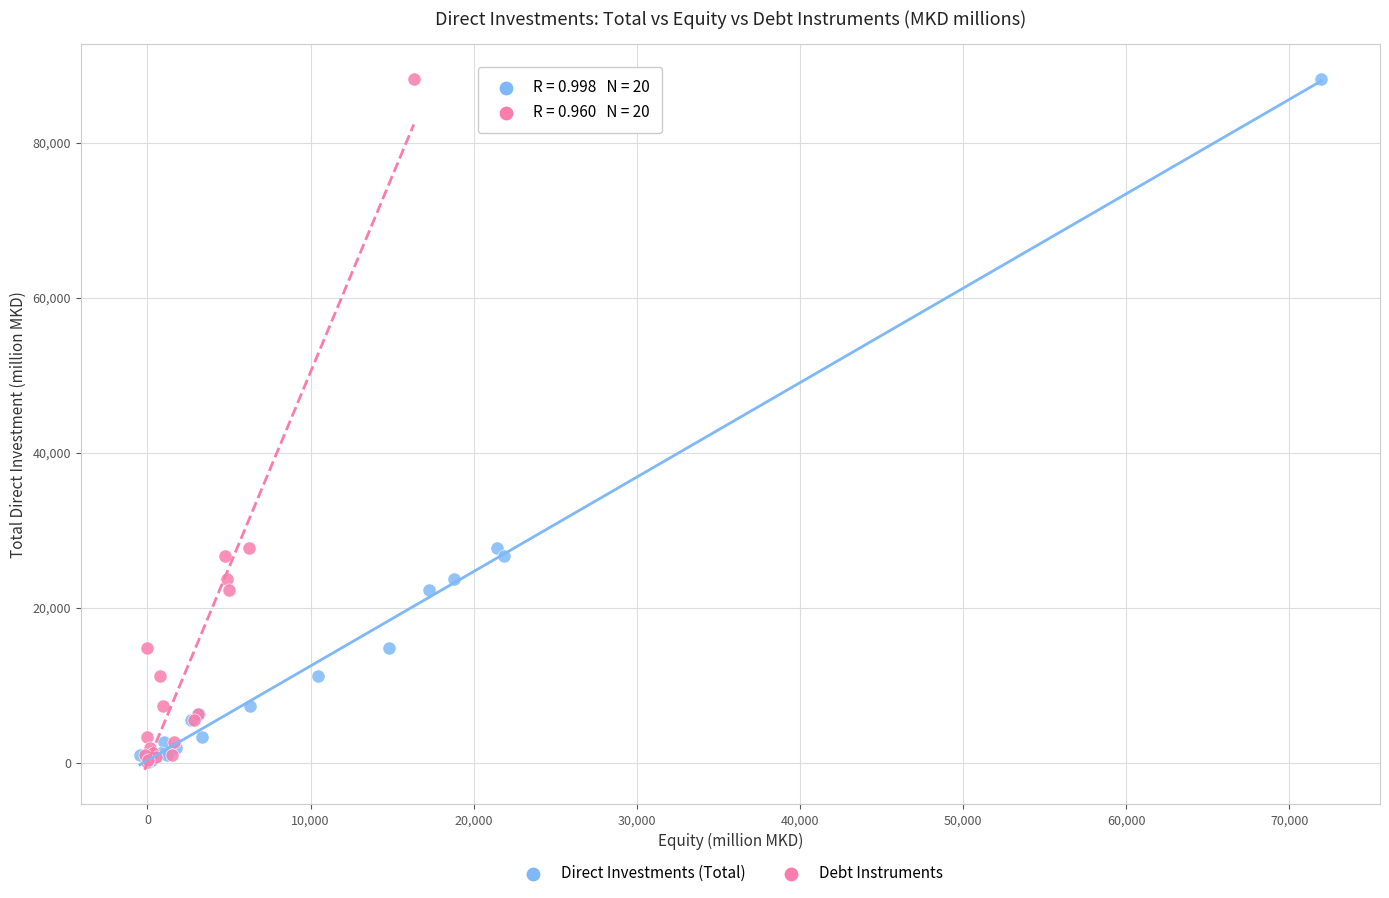

What are all the series names shown in the legend?

Direct Investments (Total), Debt Instruments